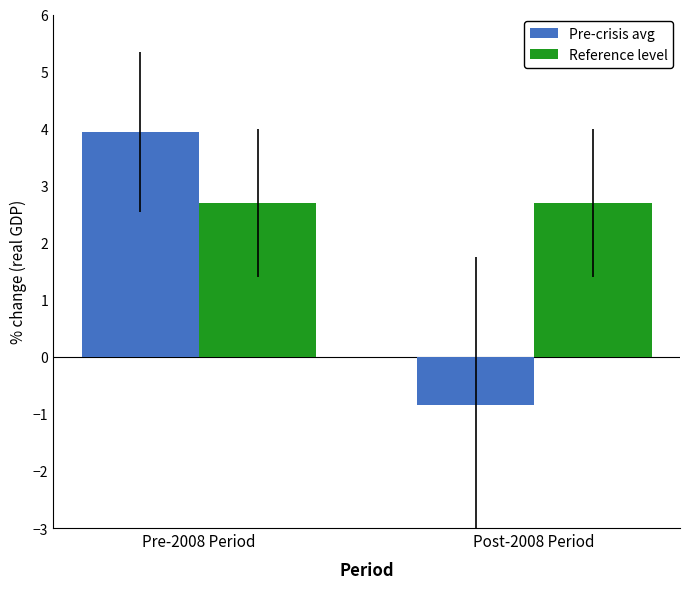

Are the bars horizontal?

No